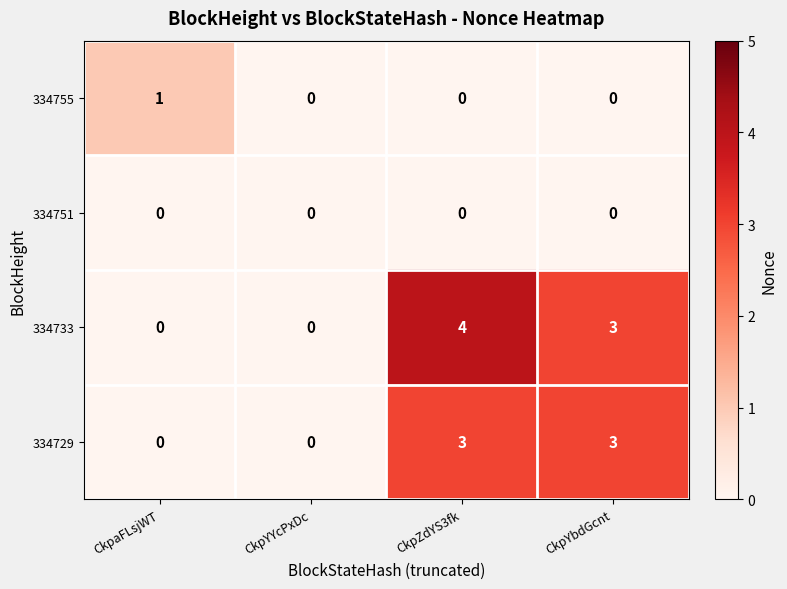

How many series are shown in this chart?

4